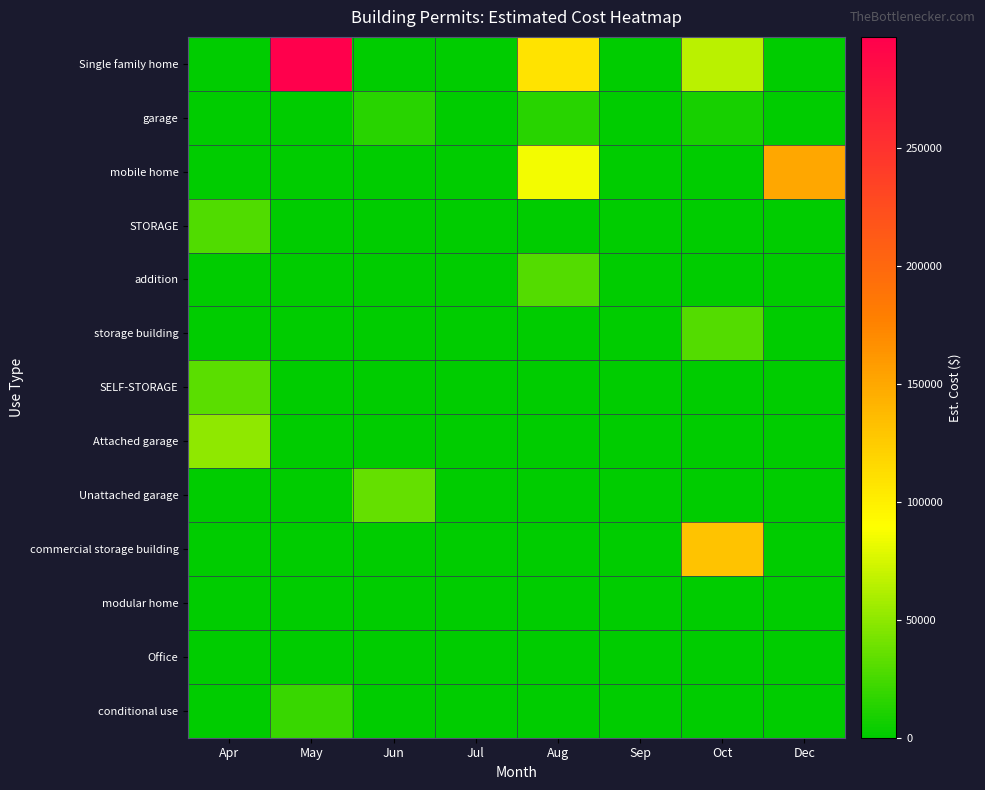

How many series are shown in this chart?

13